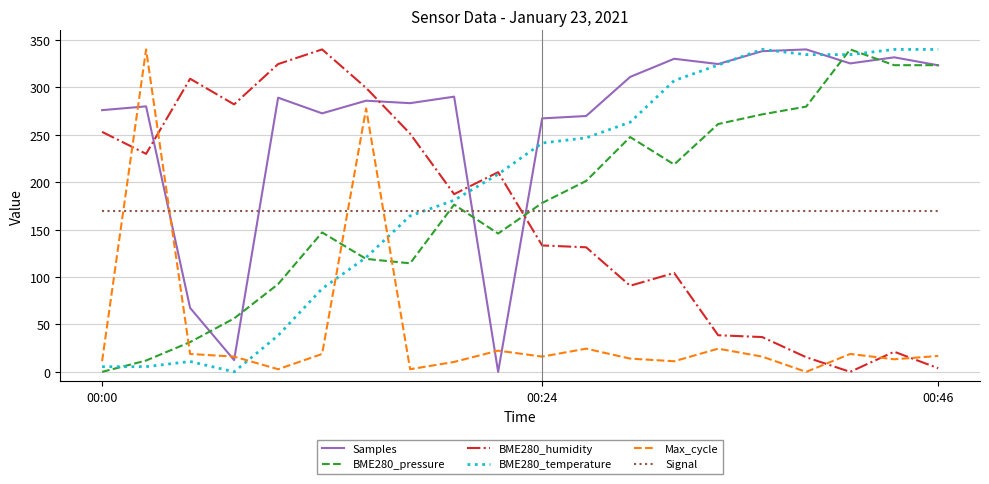

Which series has the largest total across all categories?

Samples